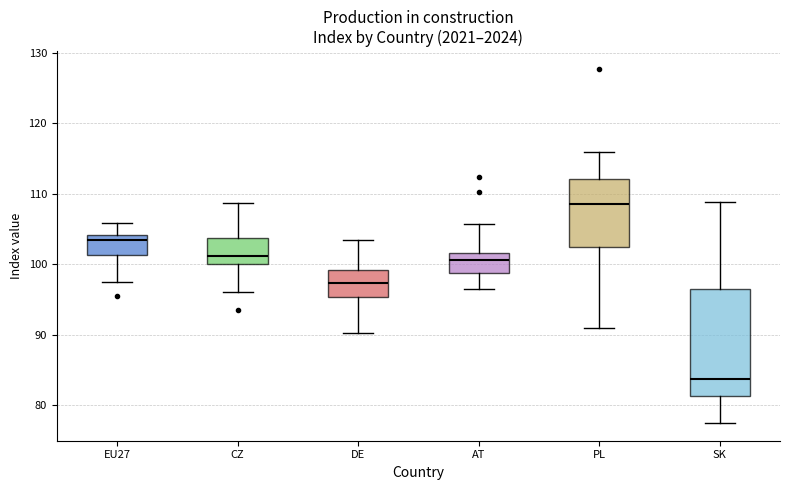

Where is the lower edge of the box for PL on the y-axis? The values are not printed on the chart, so give them approximately, as read against the axis.

102